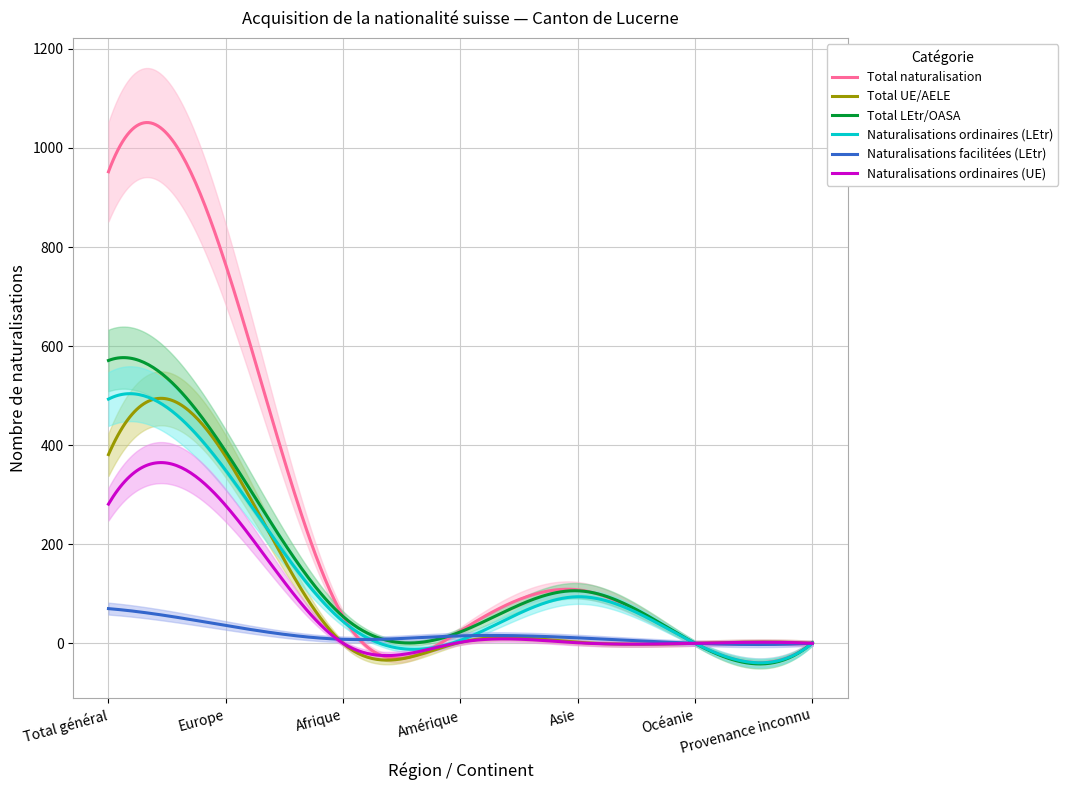

Is the value of Naturalisations facilitées (LEtr) at Océanie greater than the value of Total UE/AELE at Provenance inconnu?

No